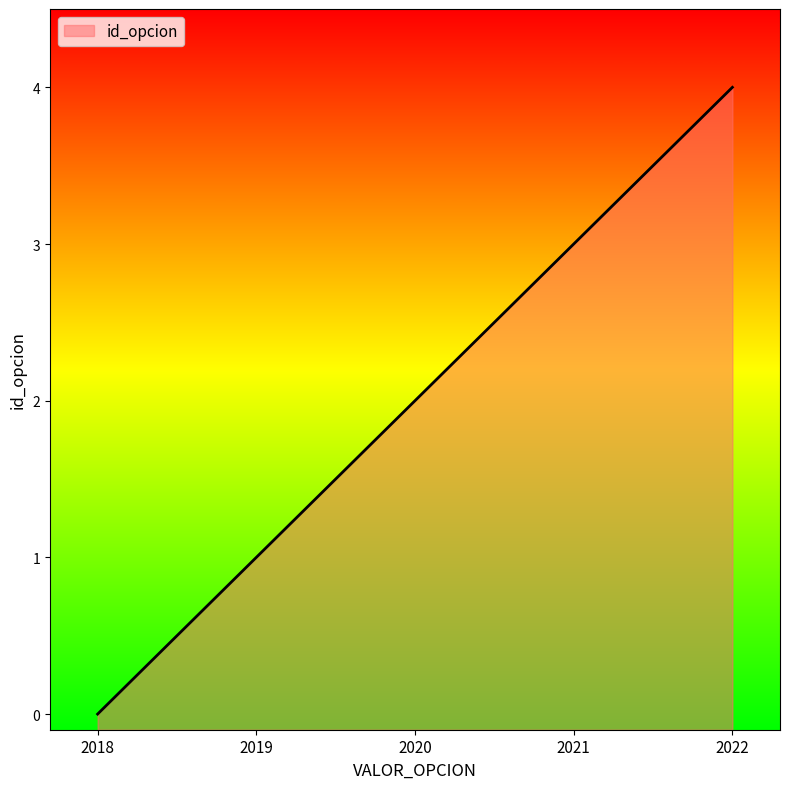

What is the value of the 2nd point from the left?

1